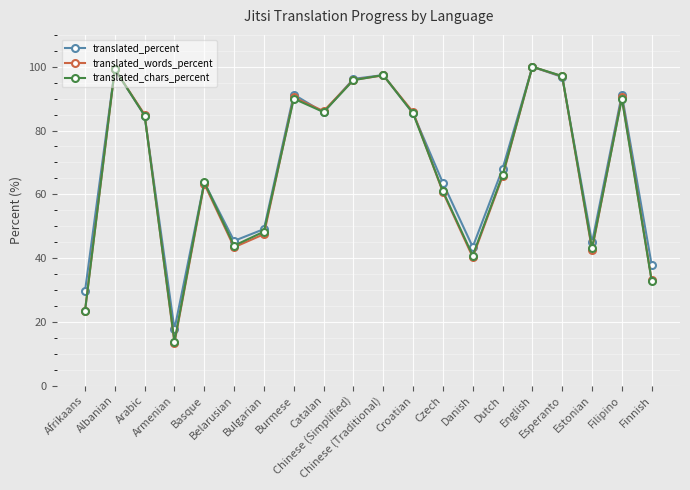

Which series has the largest range (max minus min)?

translated_words_percent